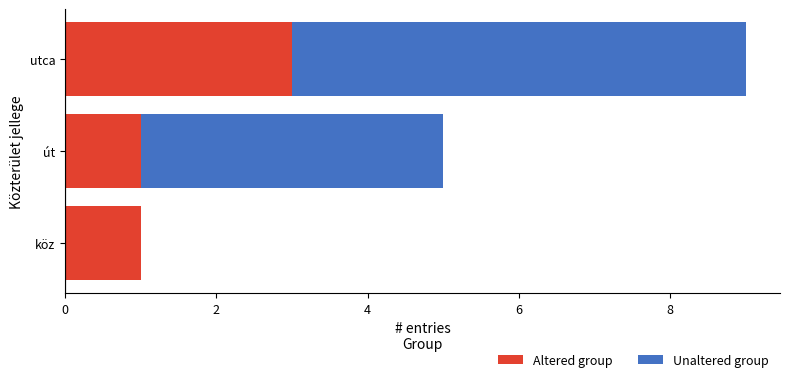

What is the maximum value for Altered group?

3